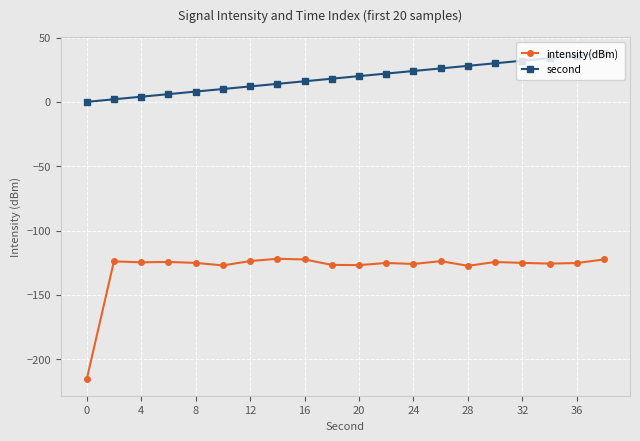

What is the value of the second point at the 18th from the left?

34.0